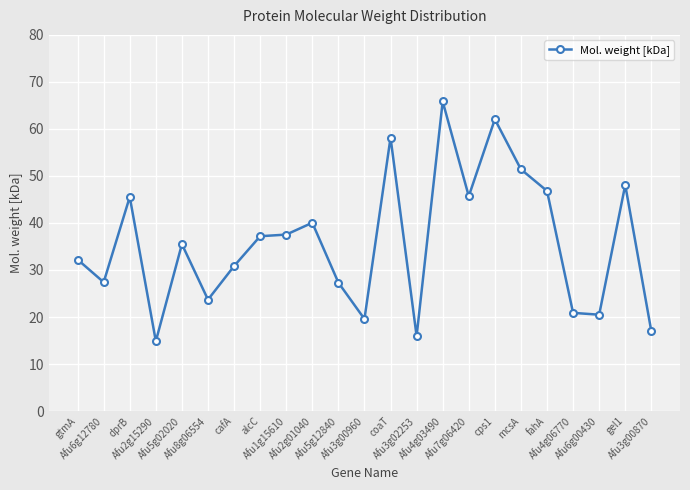

What is the label of the 18th point from the right?

Afu8g06554